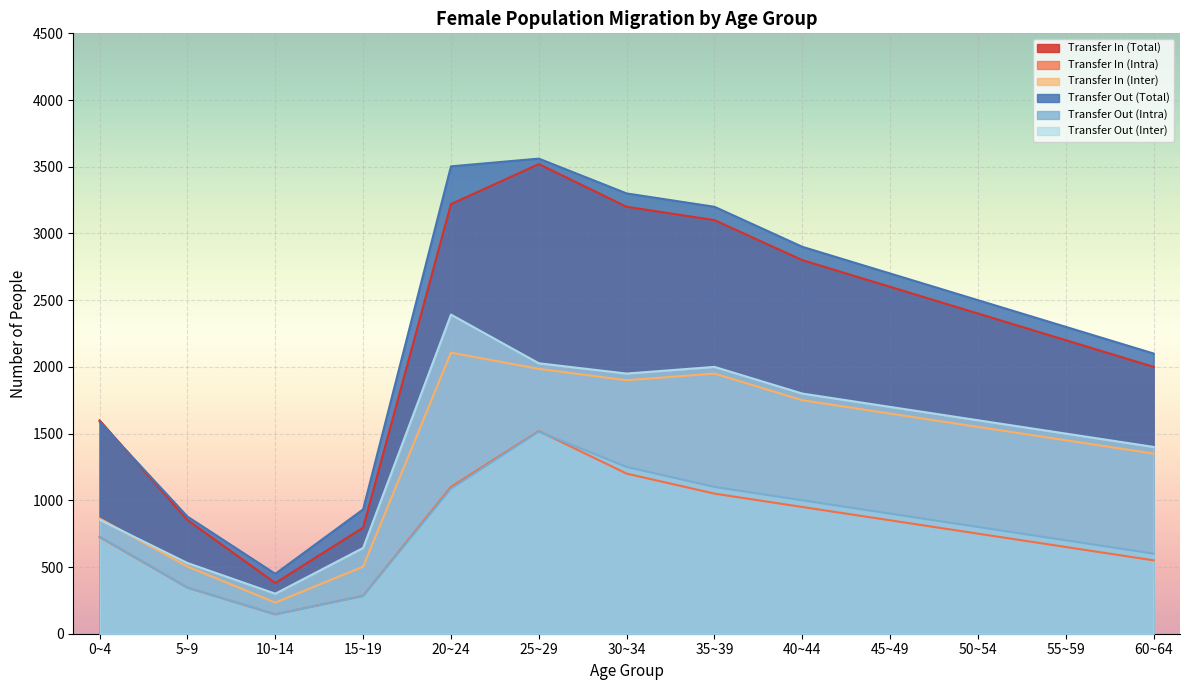

How many data points in Transfer In (Total) are less than 2400?

6